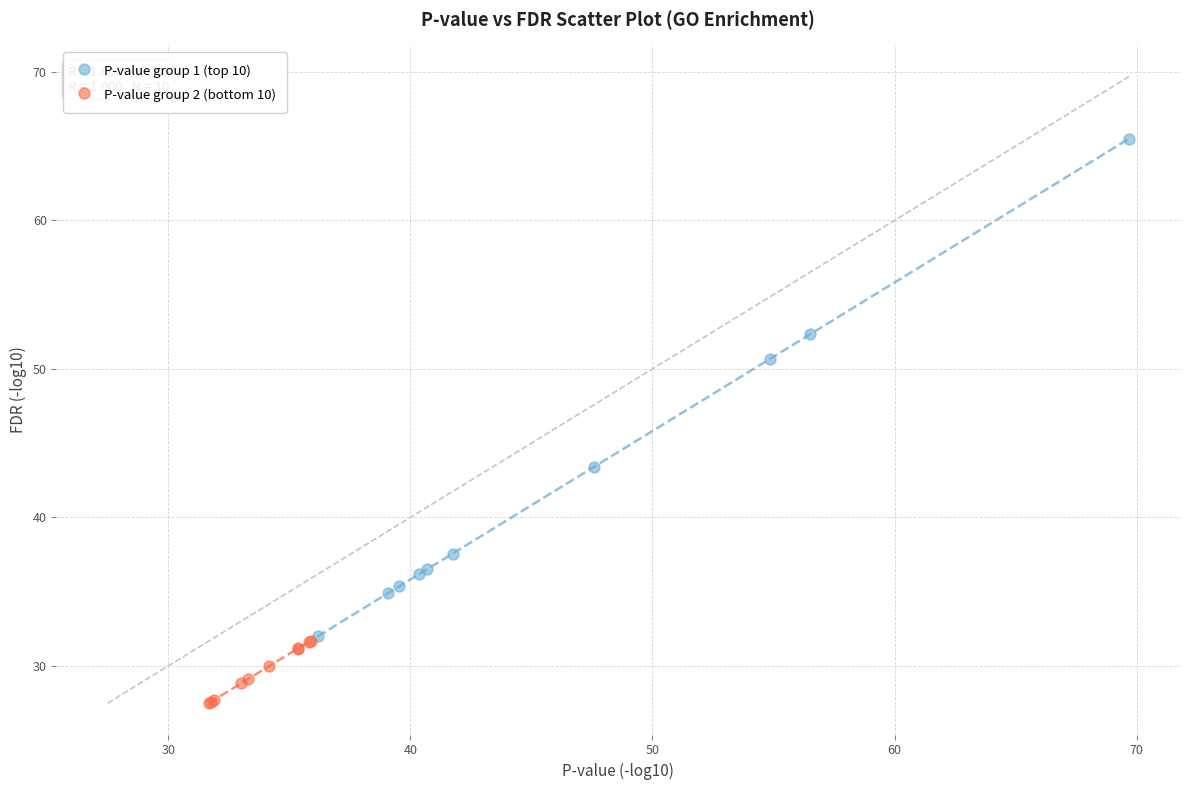

Which series has the widest spread of Y values?

P-value group 1 (top 10)